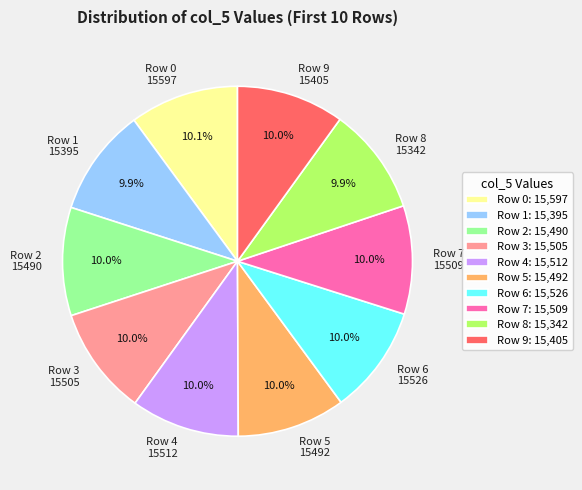

What is the ratio of the value at Row 2 15490 to the value at Row 4 15512?

1.0